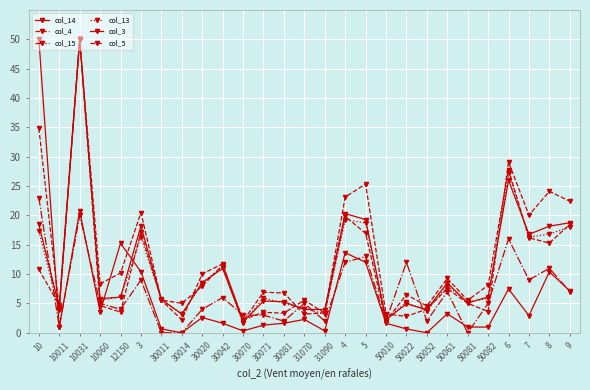

Rank the categories by col_15 value from lowest to highest.

30011, 30014, 50081, 10011, 30081, 31090, 50010, 50052, 30070, 30071, 12150, 30020, 10060, 31070, 50082, 30042, 50061, 9, 3, 7, 8, 4, 50022, 5, 6, 10031, 10